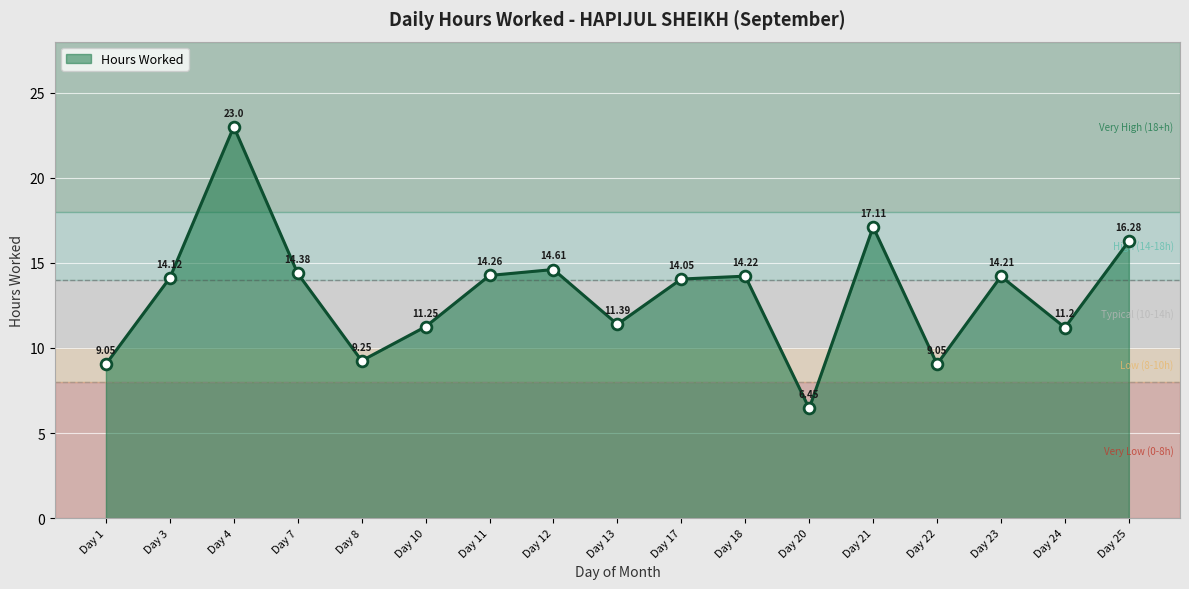

What is the ratio of the value at Day 12 to the value at Day 11?

1.0